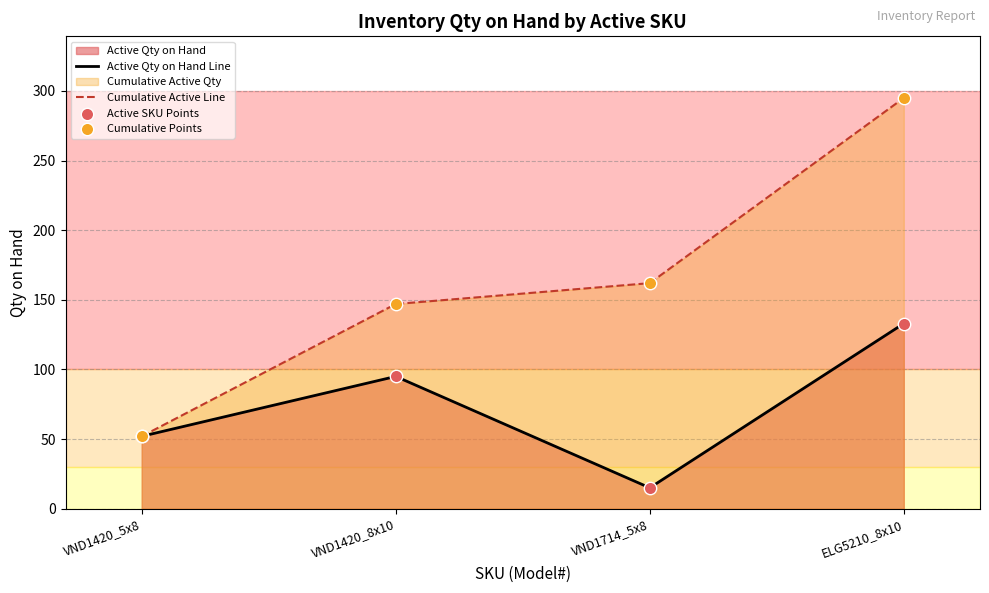

At how many categories does at least one series exceed 15?

4